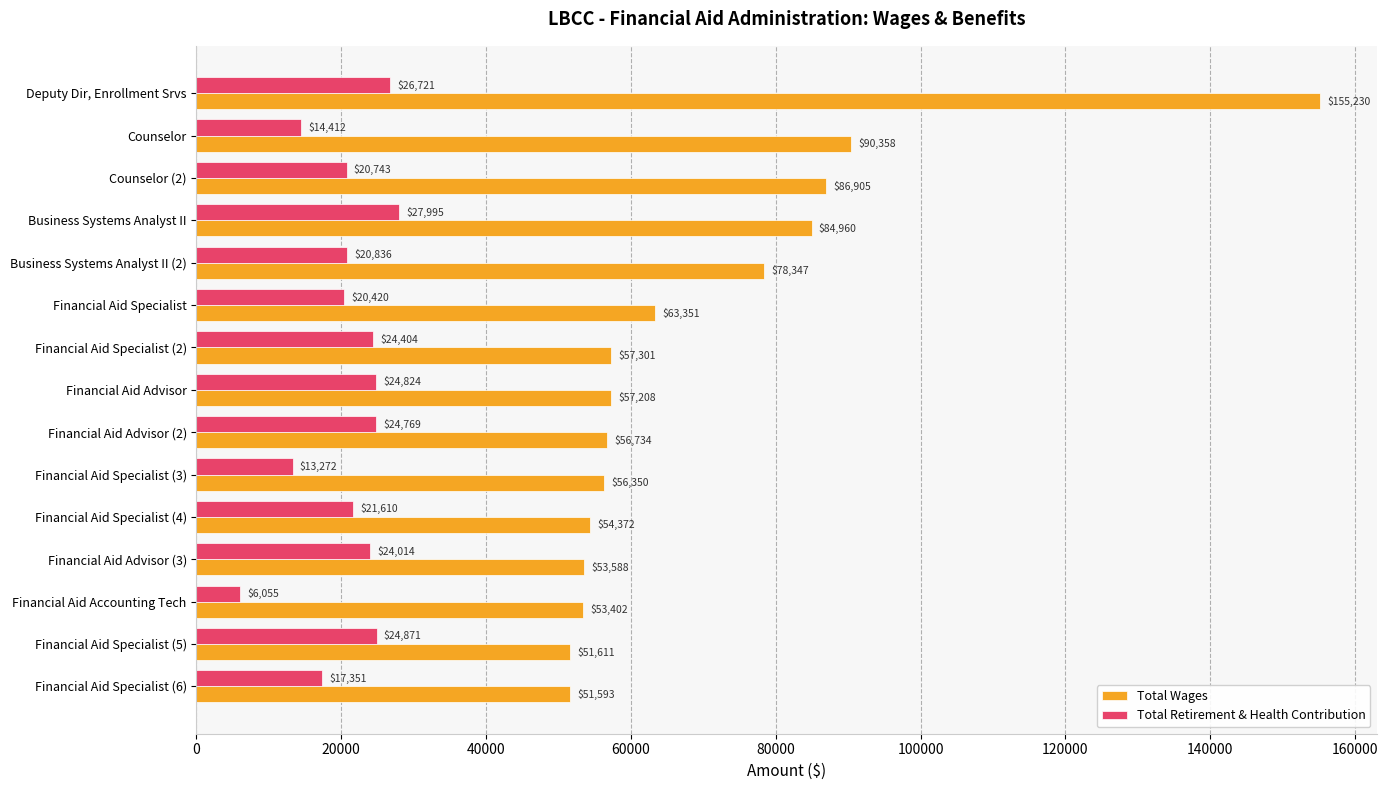

Is it true that Total Wages equals 57301 at Financial Aid Specialist (2)?

True